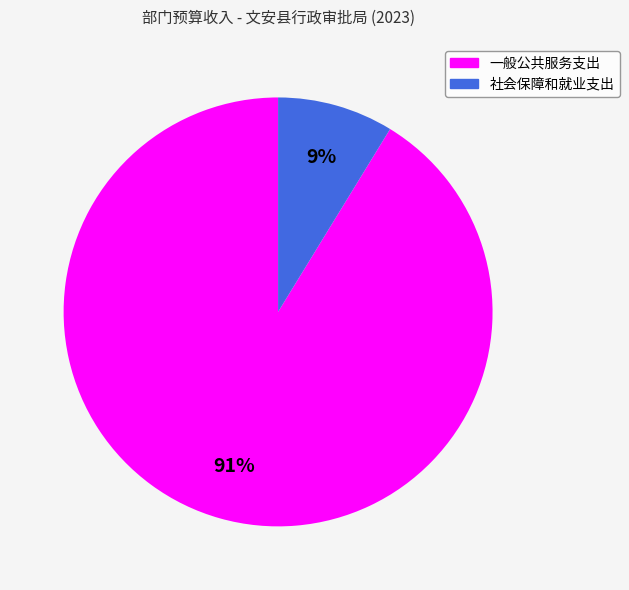

How many segments does this pie chart have?

2